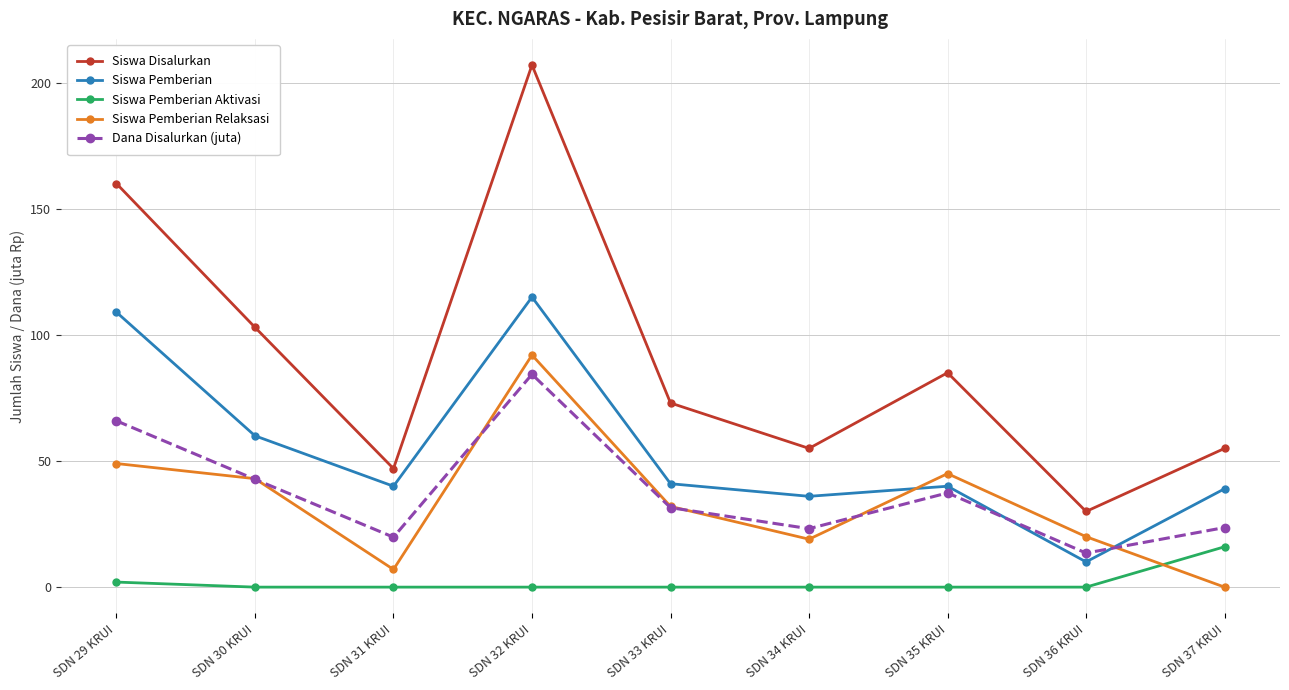

True or false: Siswa Pemberian has a value of 15.4 at SDN 34 KRUI.

False